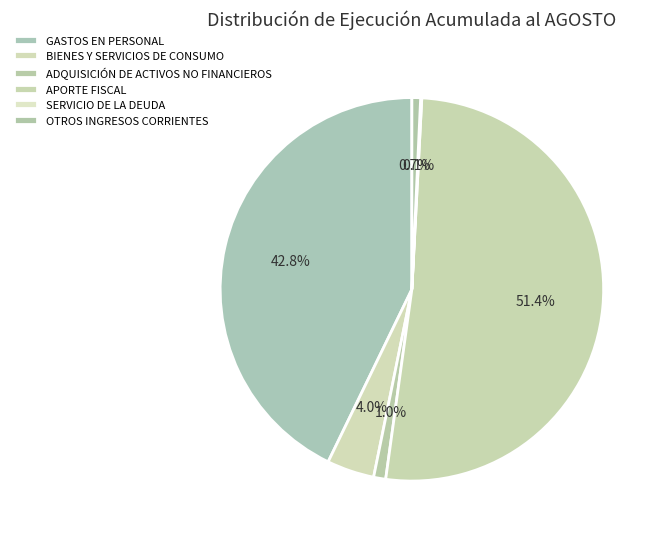

How many segments does this pie chart have?

6